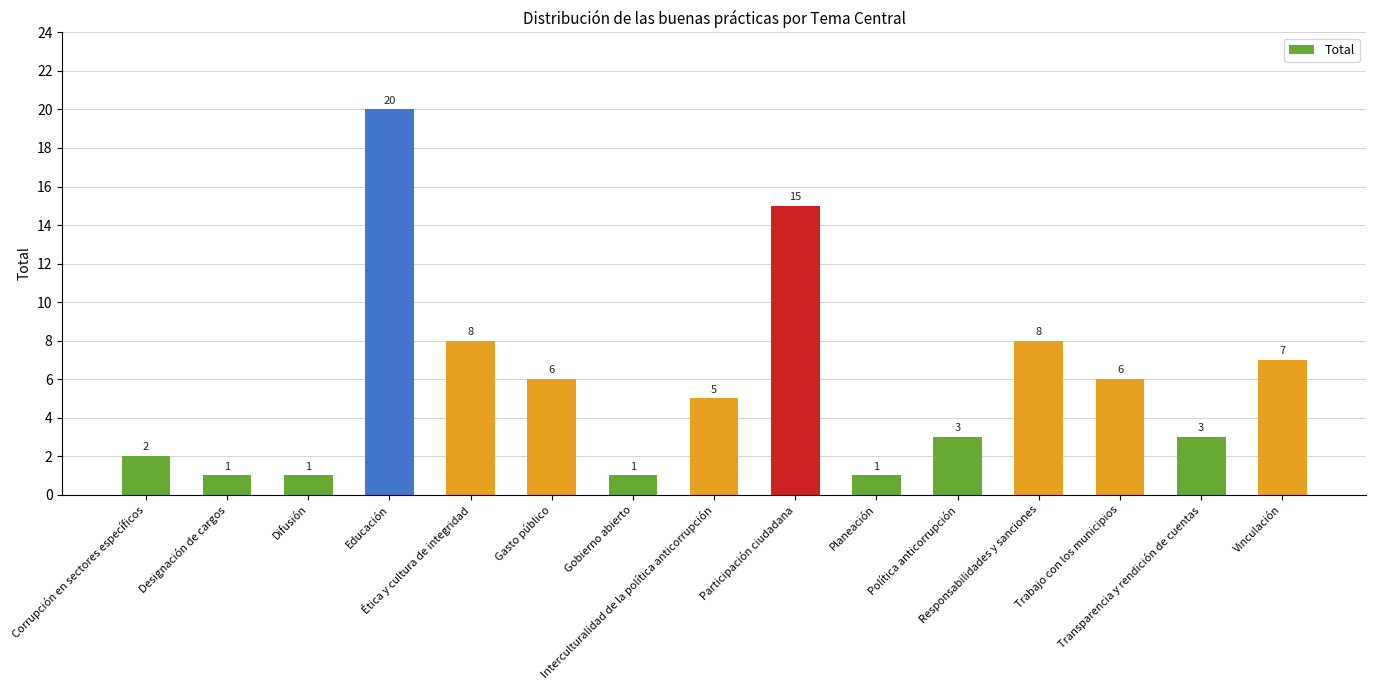

What is the maximum value shown in the chart?

20